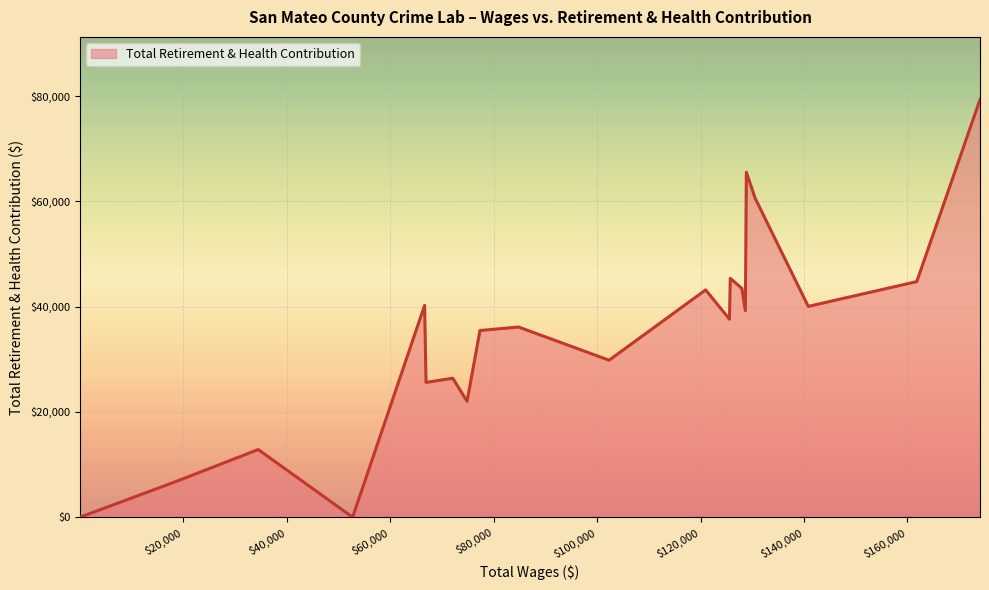

What is the maximum value shown in the chart?

79356